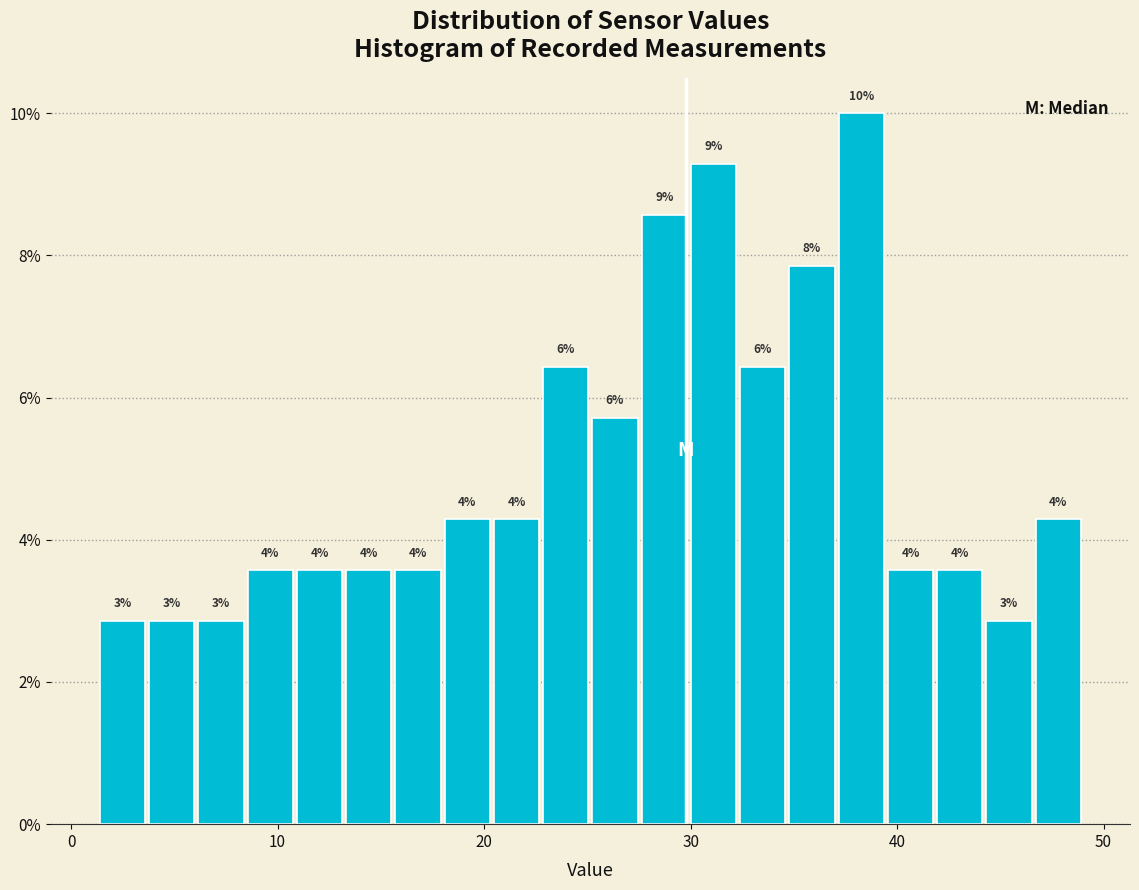

Read against the x-axis, roughly where is the centre of the tallest bar?

38